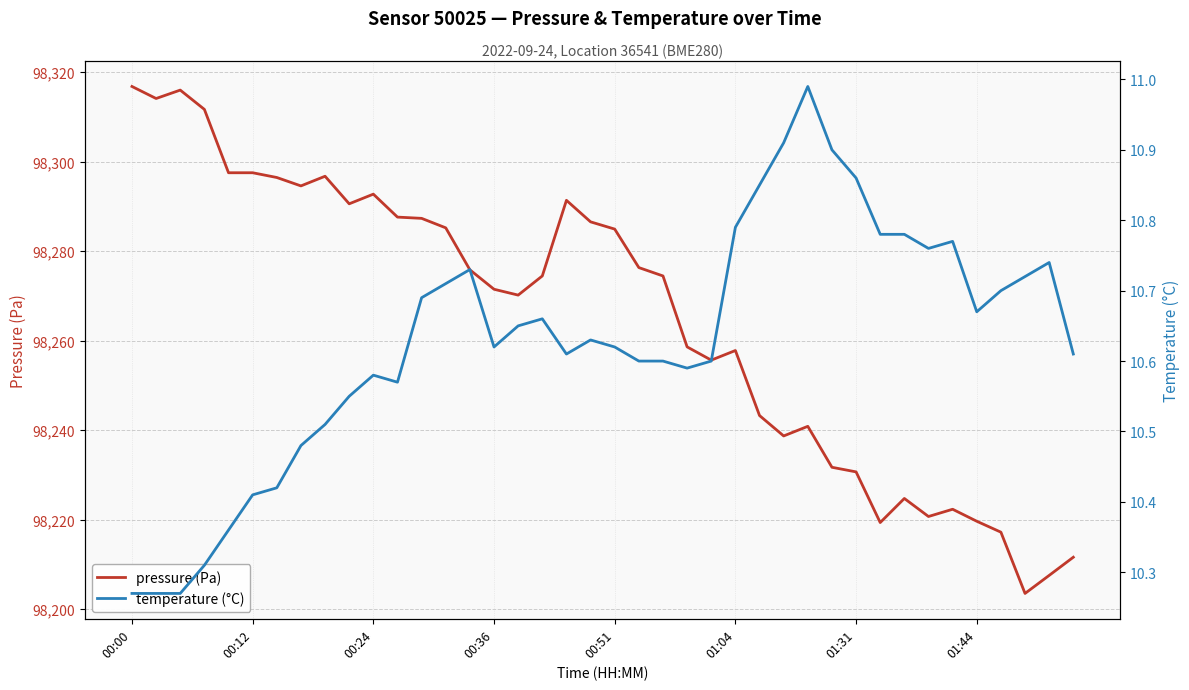

Does the chart have visible grid lines?

Yes